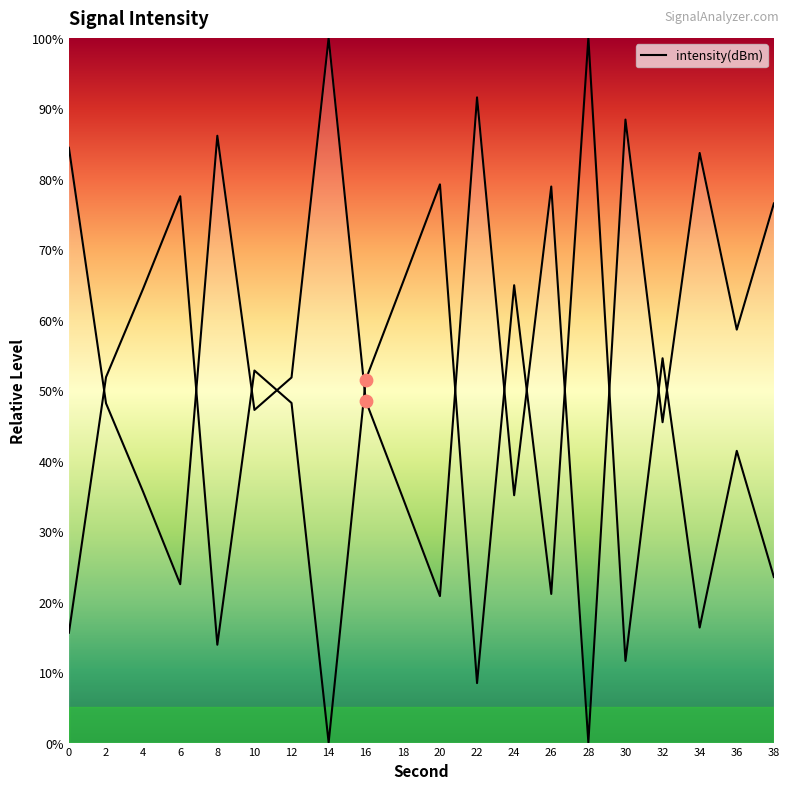

What is the change in value from 10 to 14?

+52.8